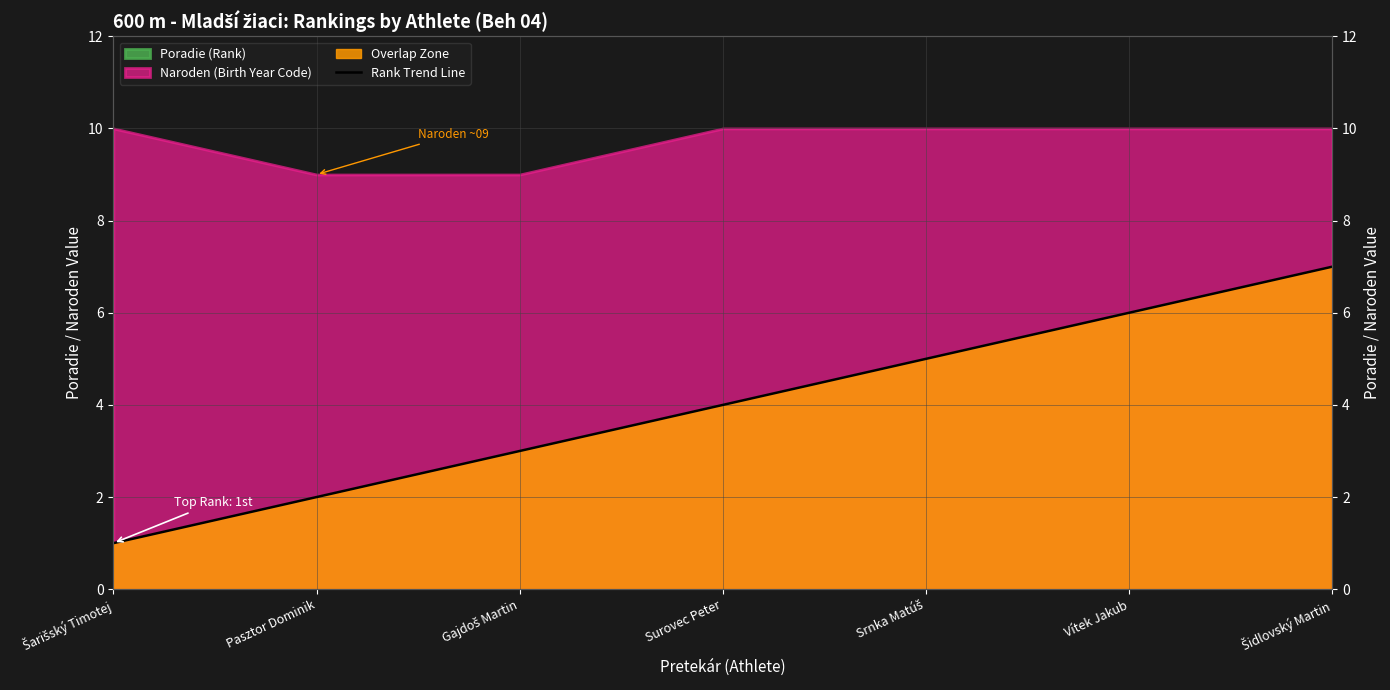

Reading right to left, extract all data points from this chart.

7	6	5	4	3	2	1